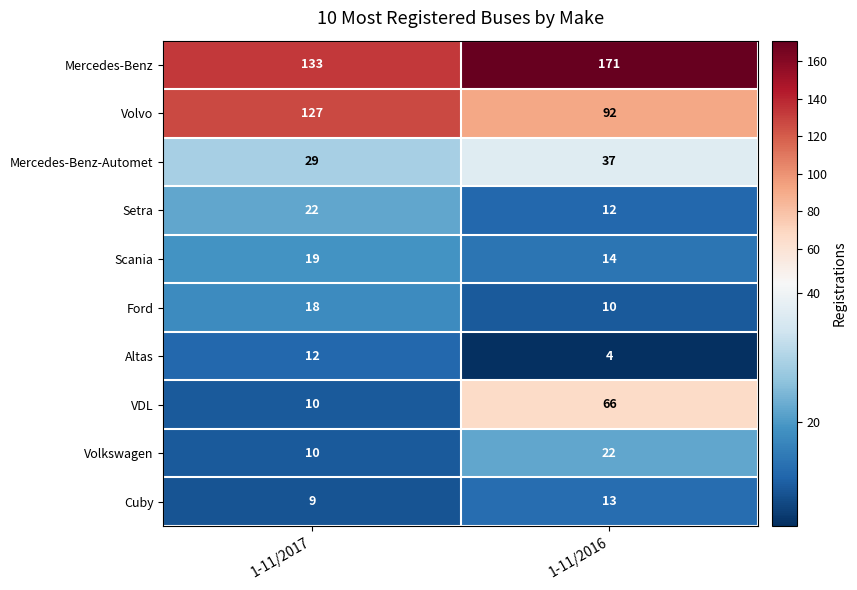

Reading left to right, list all the values displayed in this chart.

Mercedes-Benz: 133	171
Volvo: 127	92
Mercedes-Benz-Automet: 29	37
Setra: 22	12
Scania: 19	14
Ford: 18	10
Altas: 12	4
VDL: 10	66
Volkswagen: 10	22
Cuby: 9	13